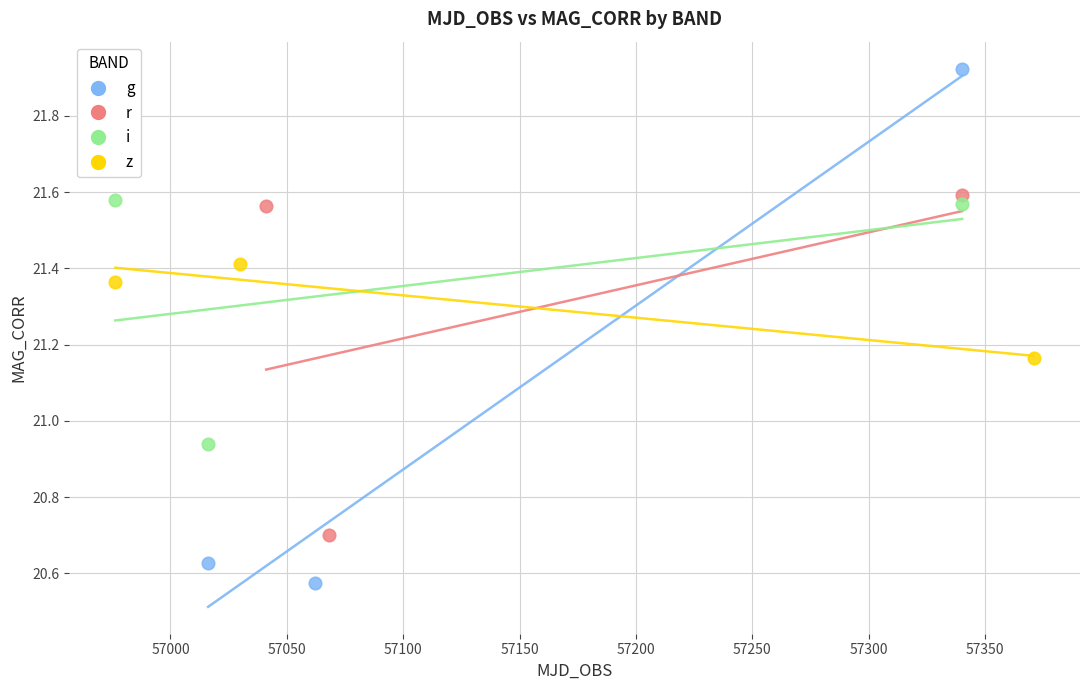

Which series has the largest Y range (max minus min)?

g